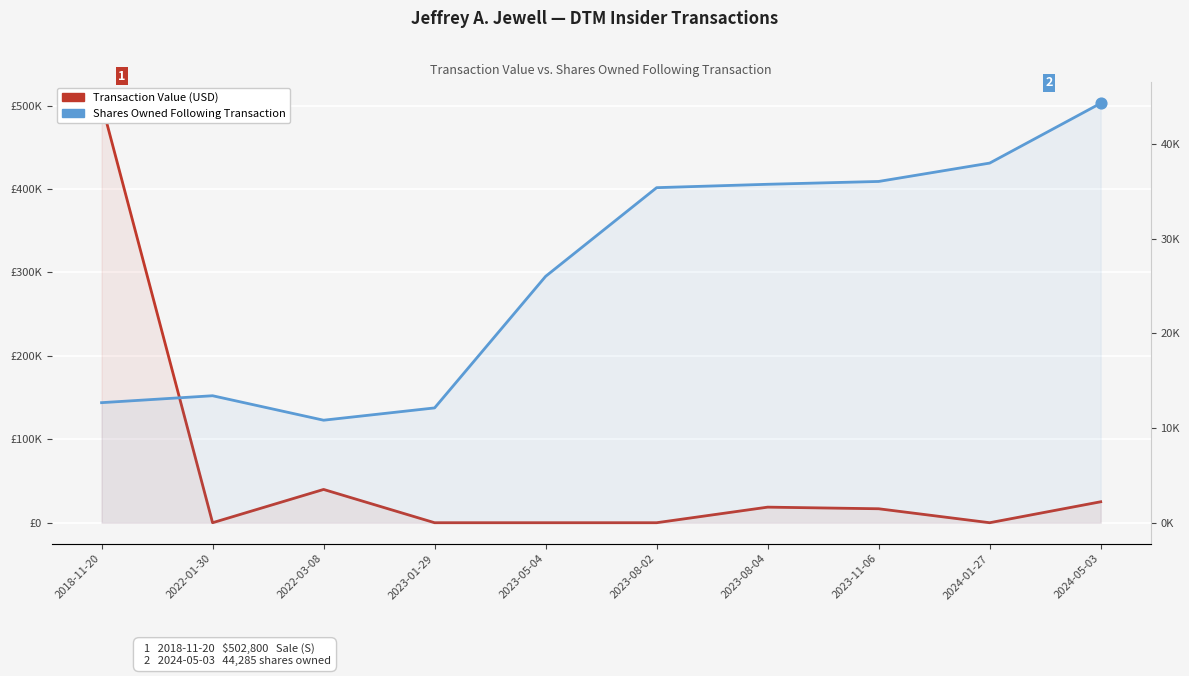

Which series has the largest Y range (max minus min)?

Transaction Value (USD)